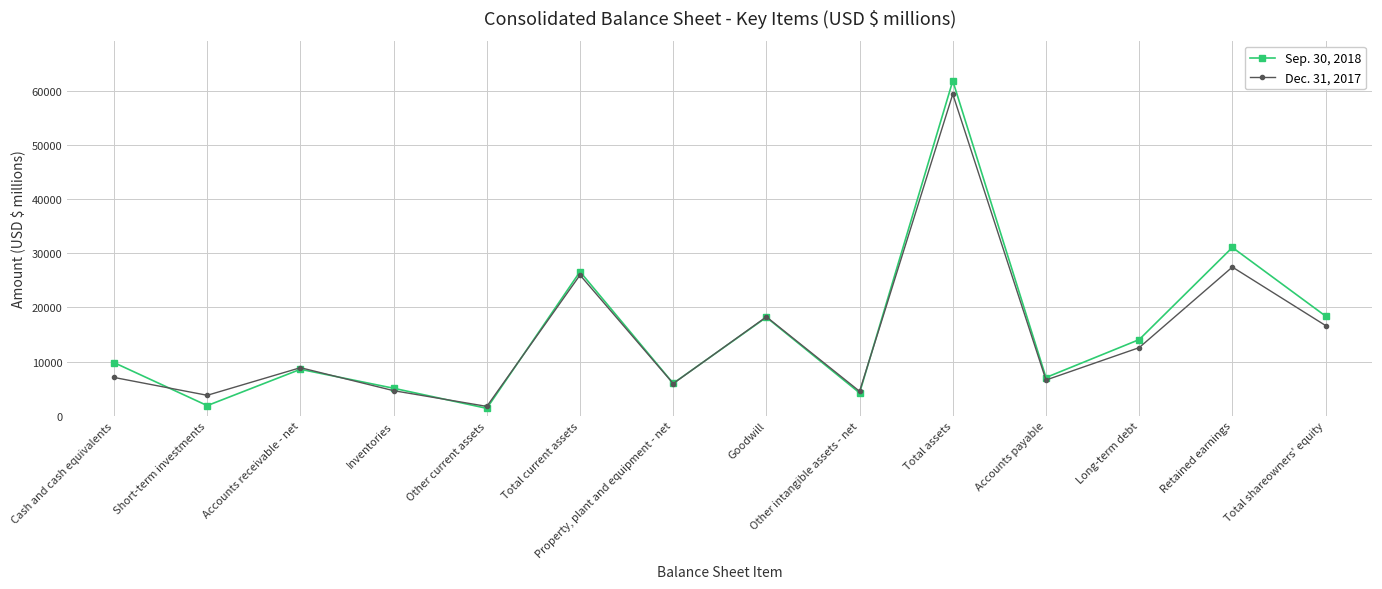

At which category does Sep. 30, 2018 reach its first local valley?

Short-term investments